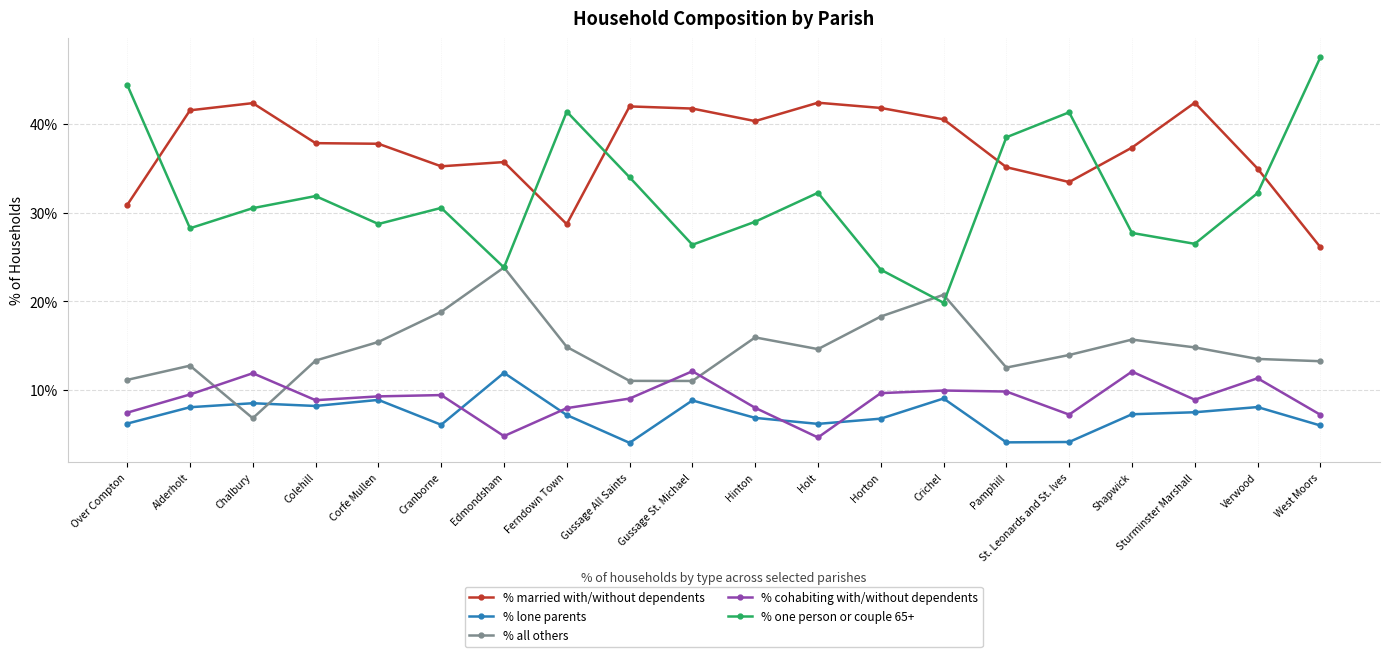

True or false: % one person or couple 65+ and % lone parents cross at least once.

False